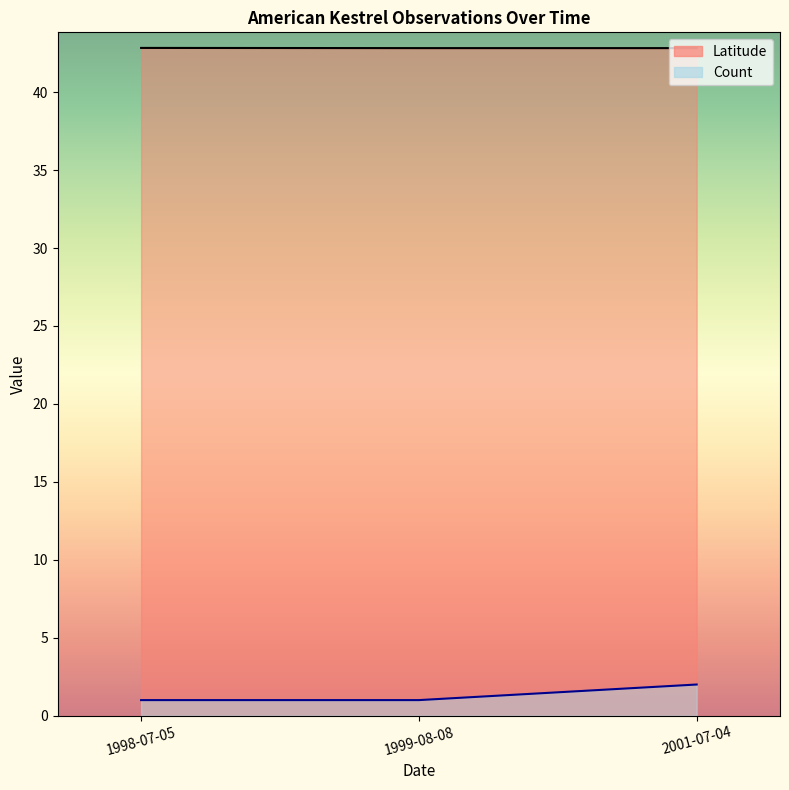

Reading left to right, transcribe all the data shown in this chart.

Latitude: 1998-07-05=42.8	1999-08-08=42.8	2001-07-04=42.8
Count: 1998-07-05=1.0	1999-08-08=1.0	2001-07-04=2.0